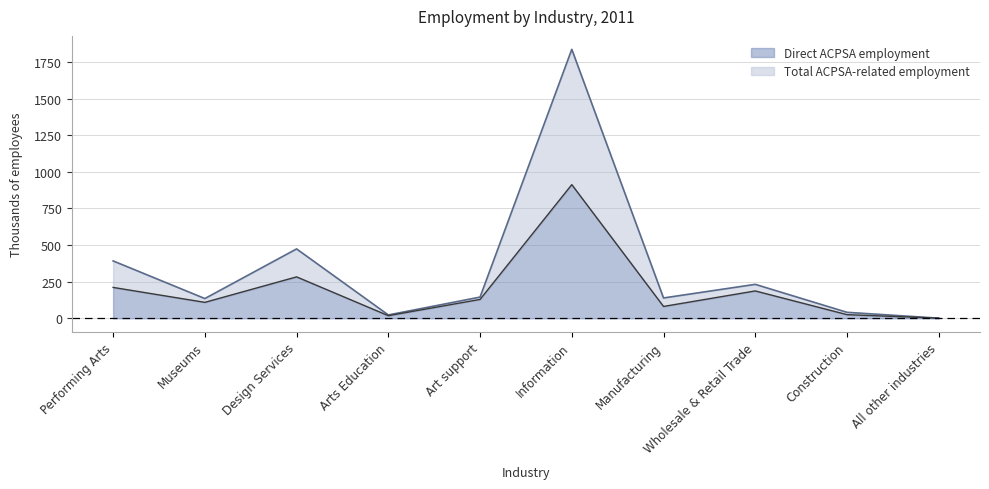

How many lines are shown in the chart?

2